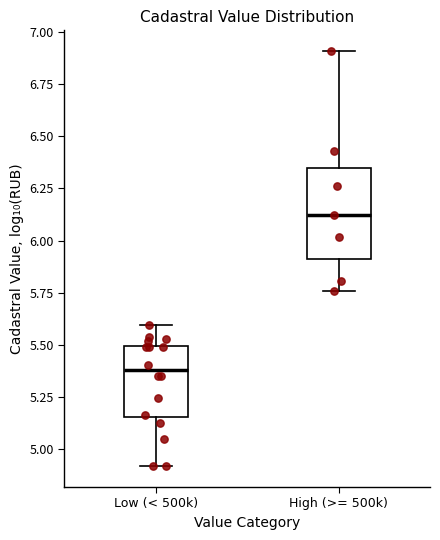

Reading left to right, read every box against the y-axis: the position of its median line, the range the box covers, and the ends of its whiskers. The values are not printed on the chart, so give them approximately, as read against the axis.

Low (< 500k): median 5.40, box 5.15 to 5.50, whiskers 4.90 to 5.60
High (>= 500k): median 6.10, box 5.90 to 6.35, whiskers 5.75 to 6.90